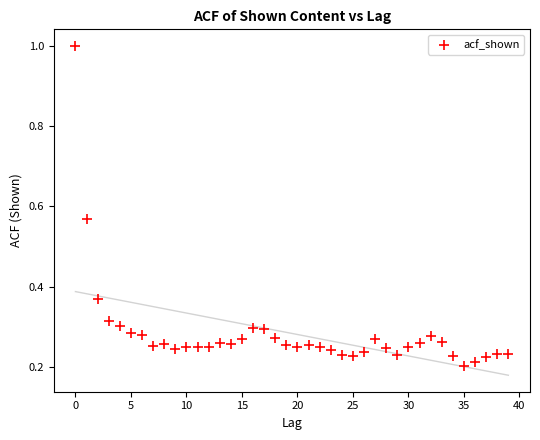

What is the range of Y values (max minus min)?

0.8